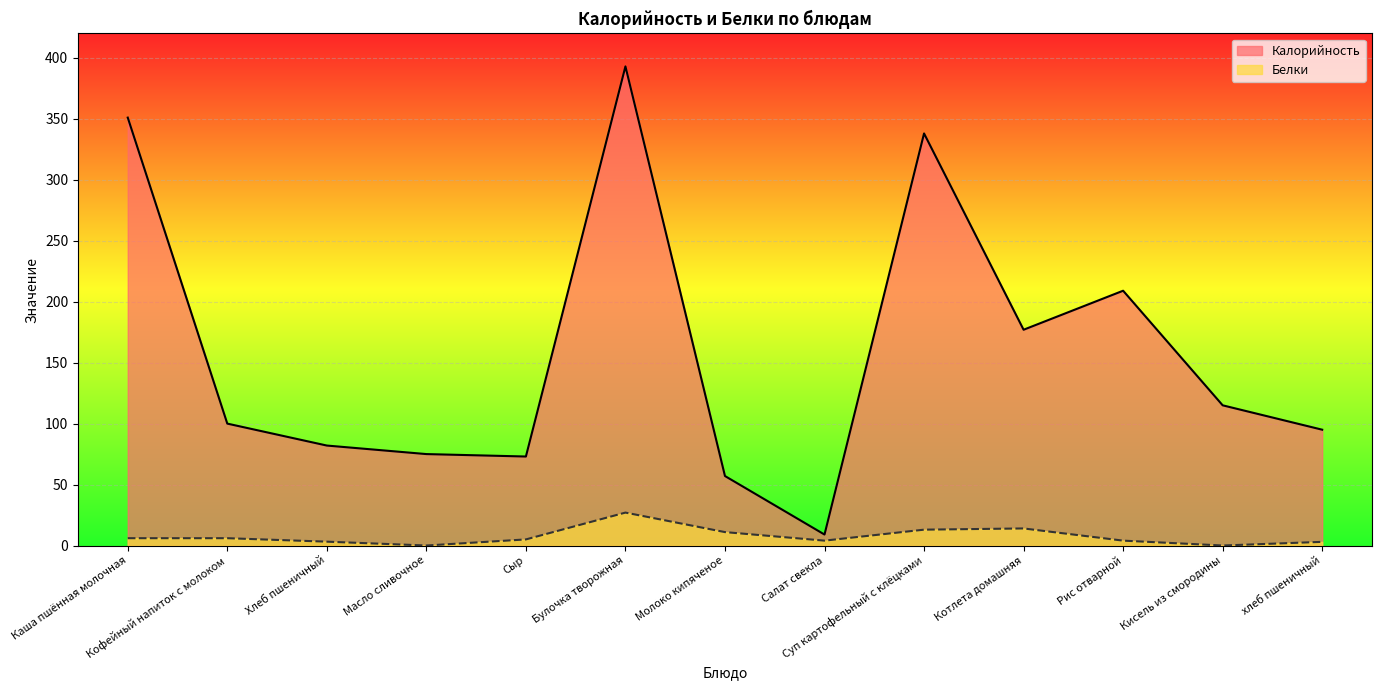

Is it true that Белки equals 11.0 at Молоко кипяченое?

True